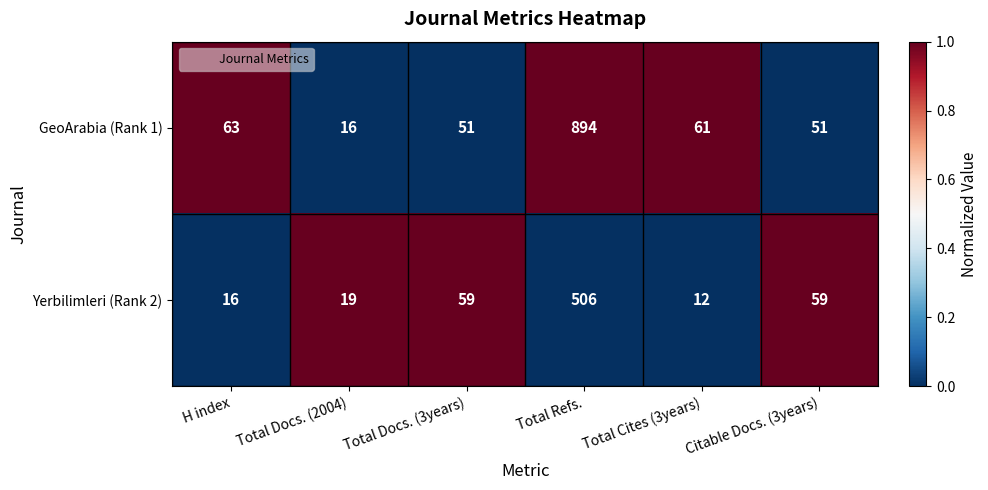

How many values in the GeoArabia (Rank 1) series are below 61?

3